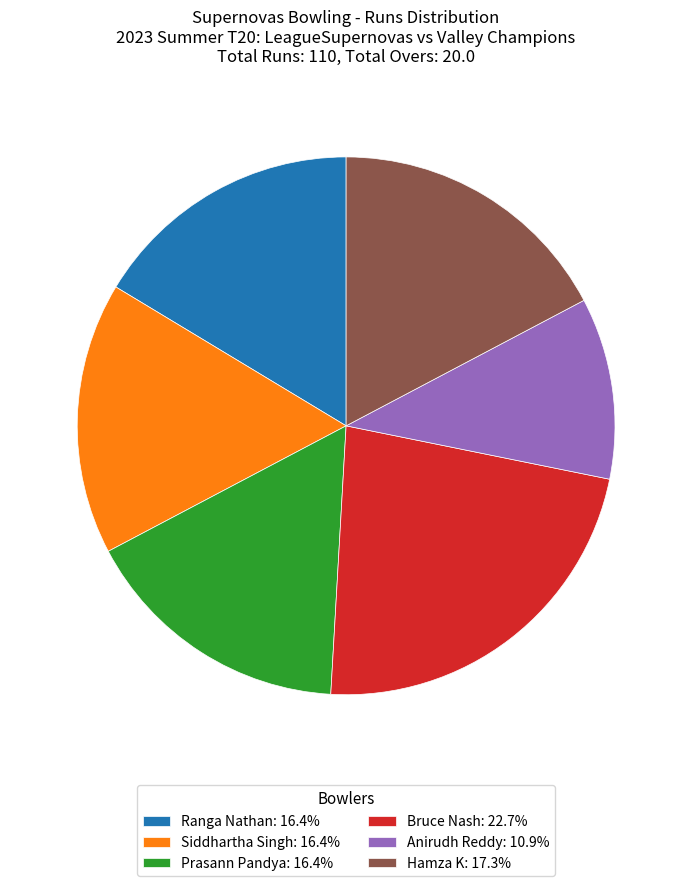

Does Ranga Nathan: 16.4% represent more than half of the total?

No